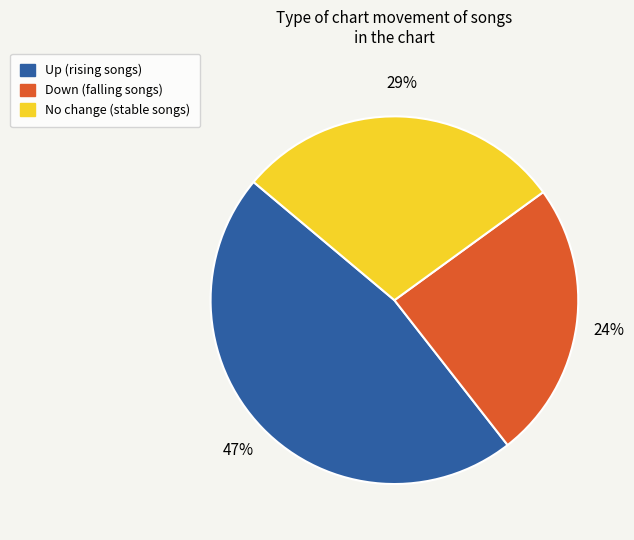

Is there a majority slice in this chart?

No